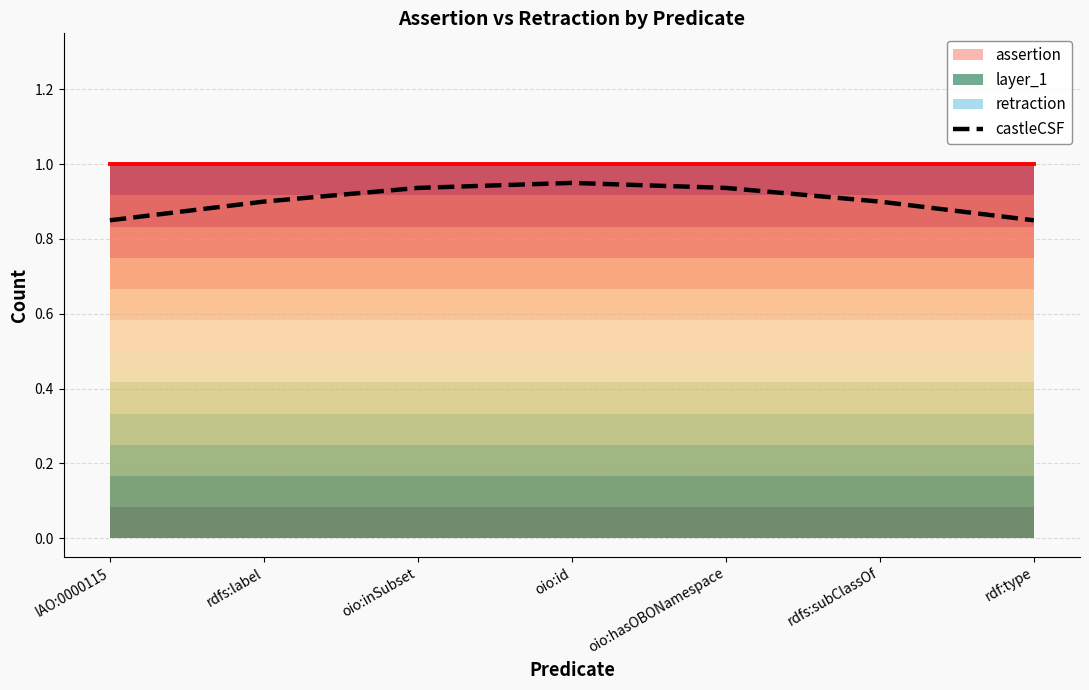

Which category has the lowest value across all series?

IAO:0000115